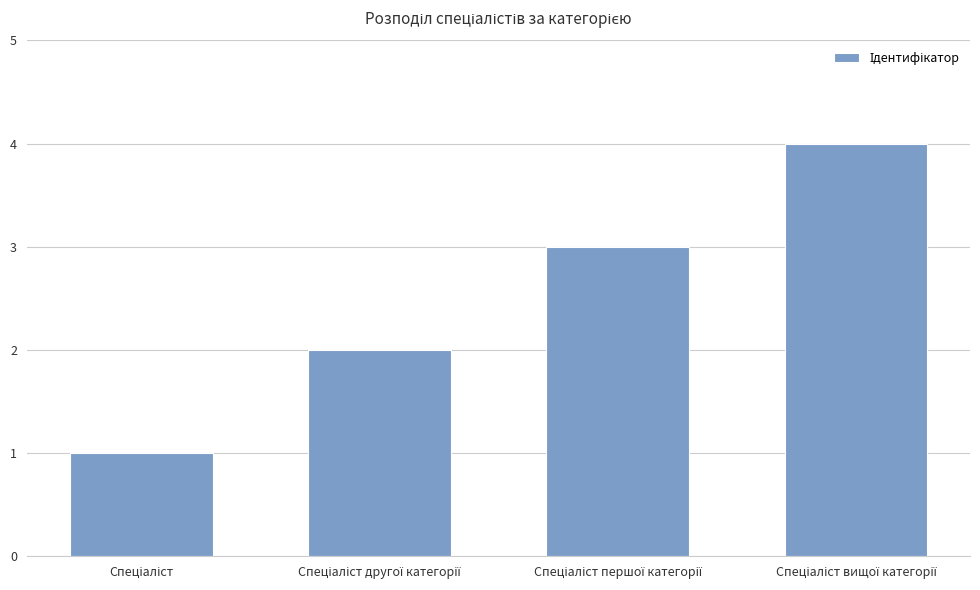

What is the maximum value shown in the chart?

4